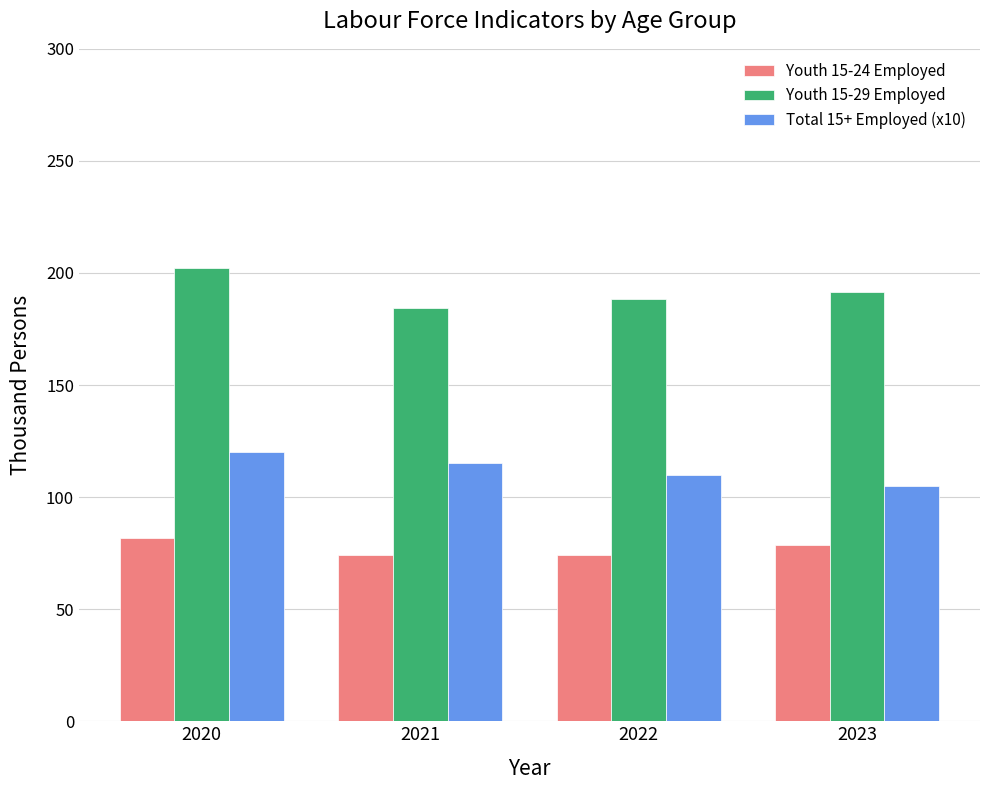

How many data points does each series have?

4